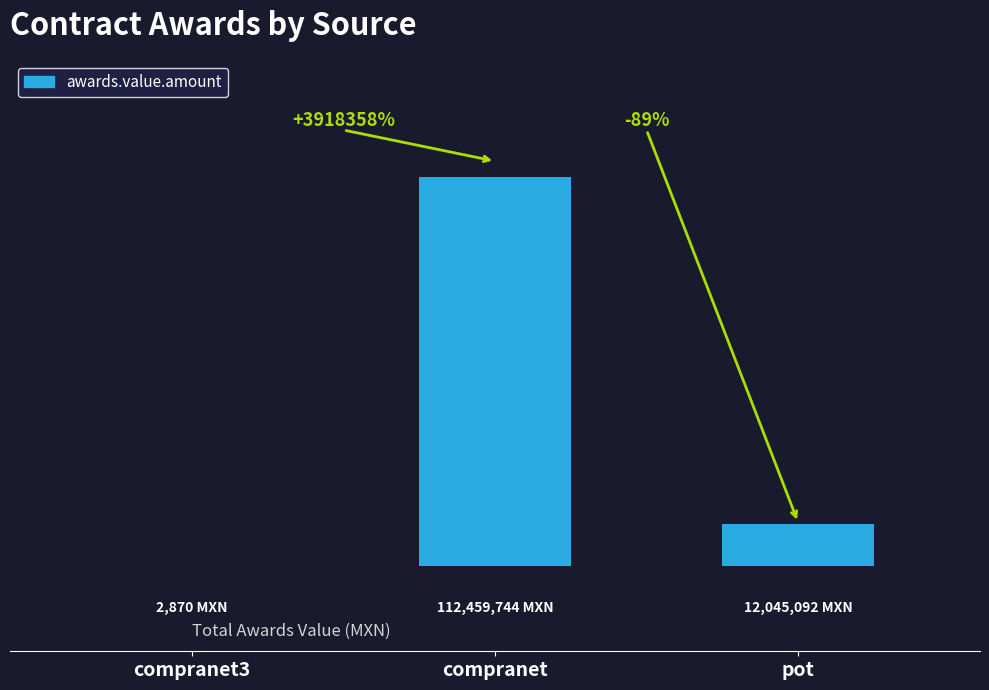

List the labels in order of value, smallest first.

compranet3, pot, compranet